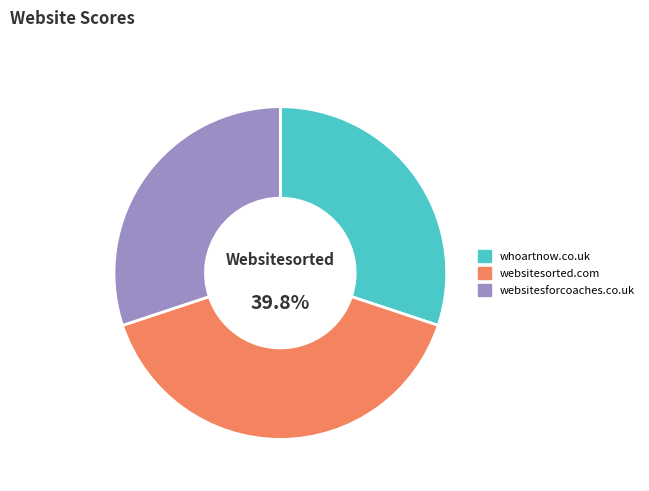

To the nearest percent, what is the combined percentage of websitesorted.com and whoartnow.co.uk?

70%